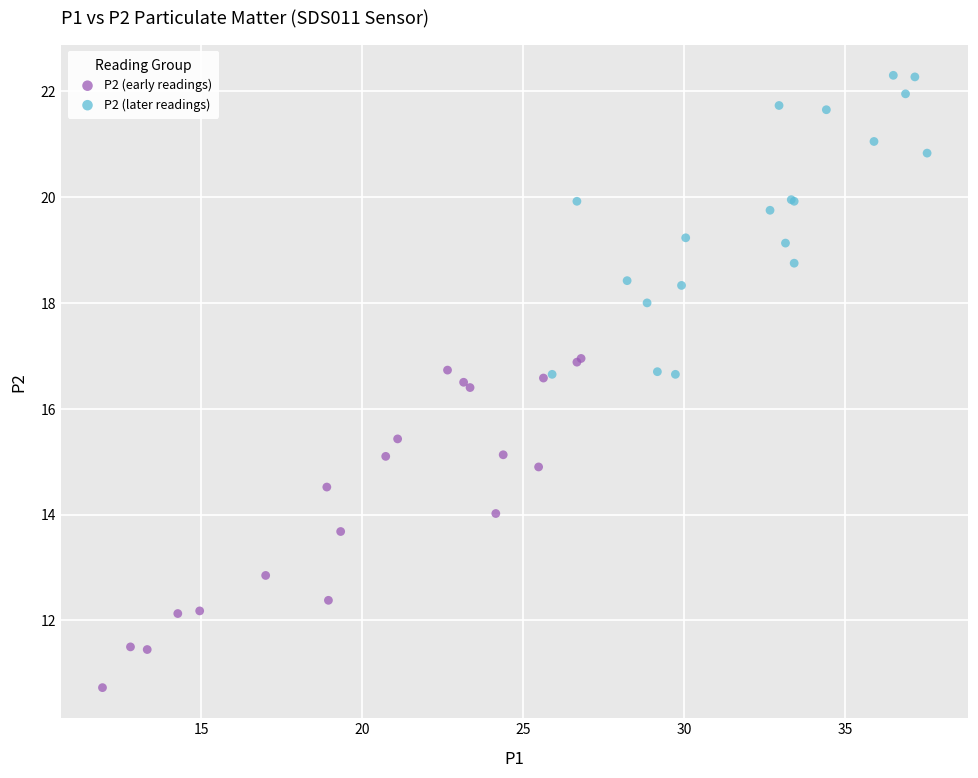

Which series contains the lowest Y value?

P2 (early readings)